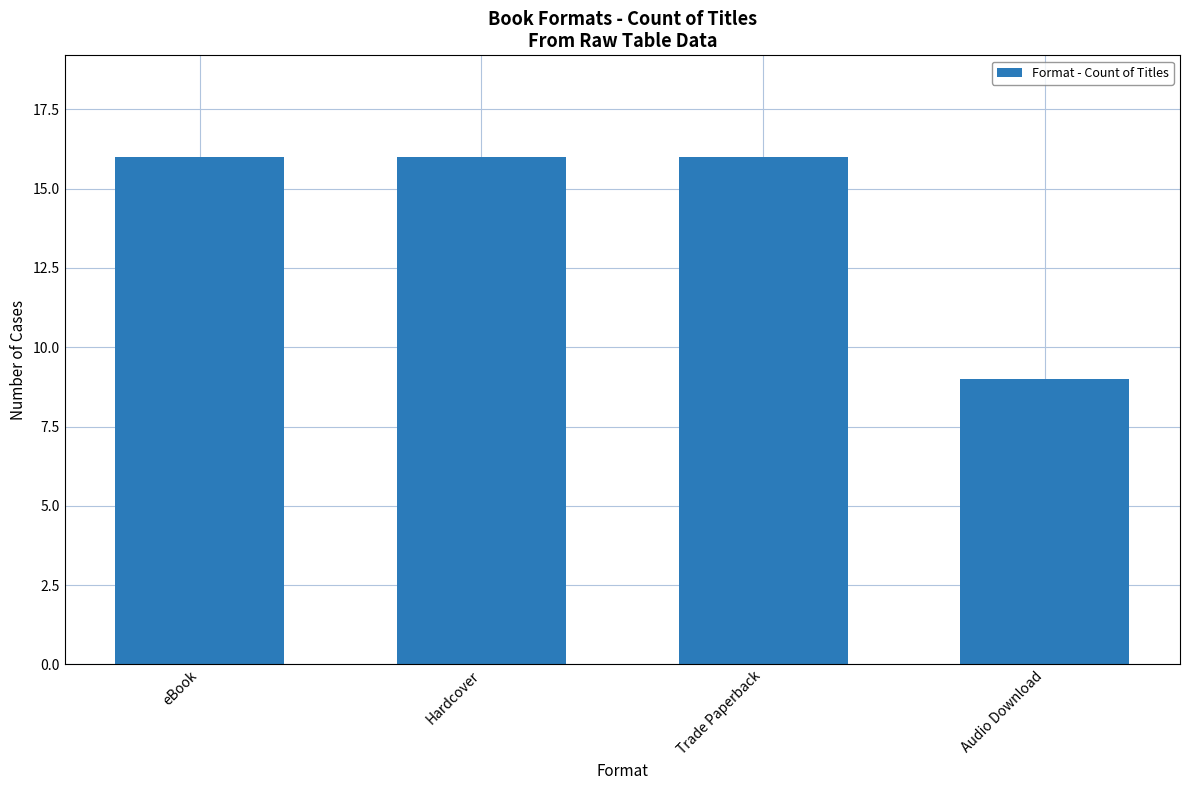

At which category does the chart reach its minimum across all series?

Audio Download